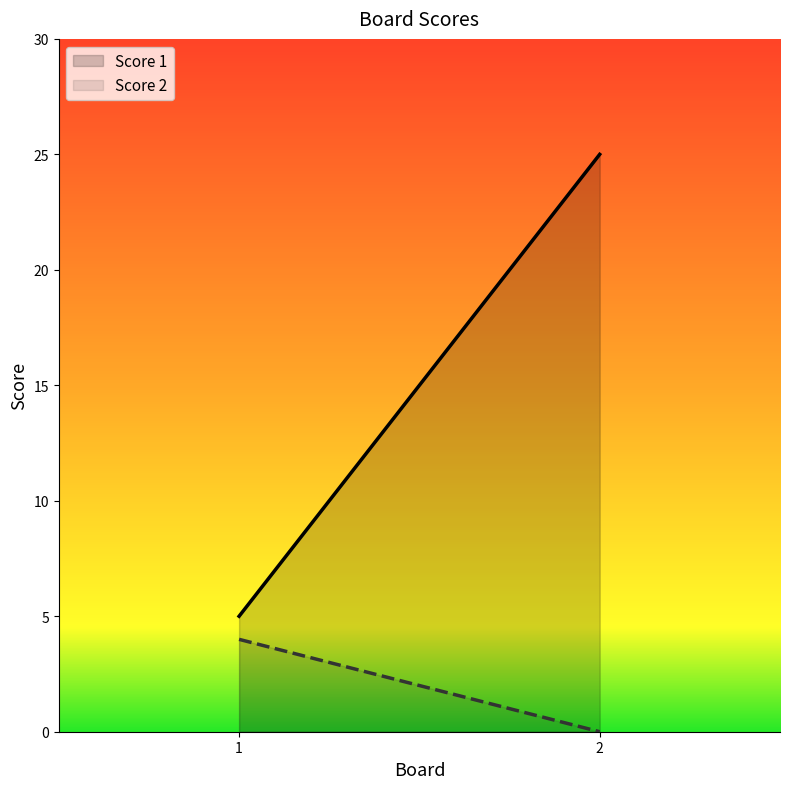

What is the difference between the Score 2 values at 2 and 1?

4